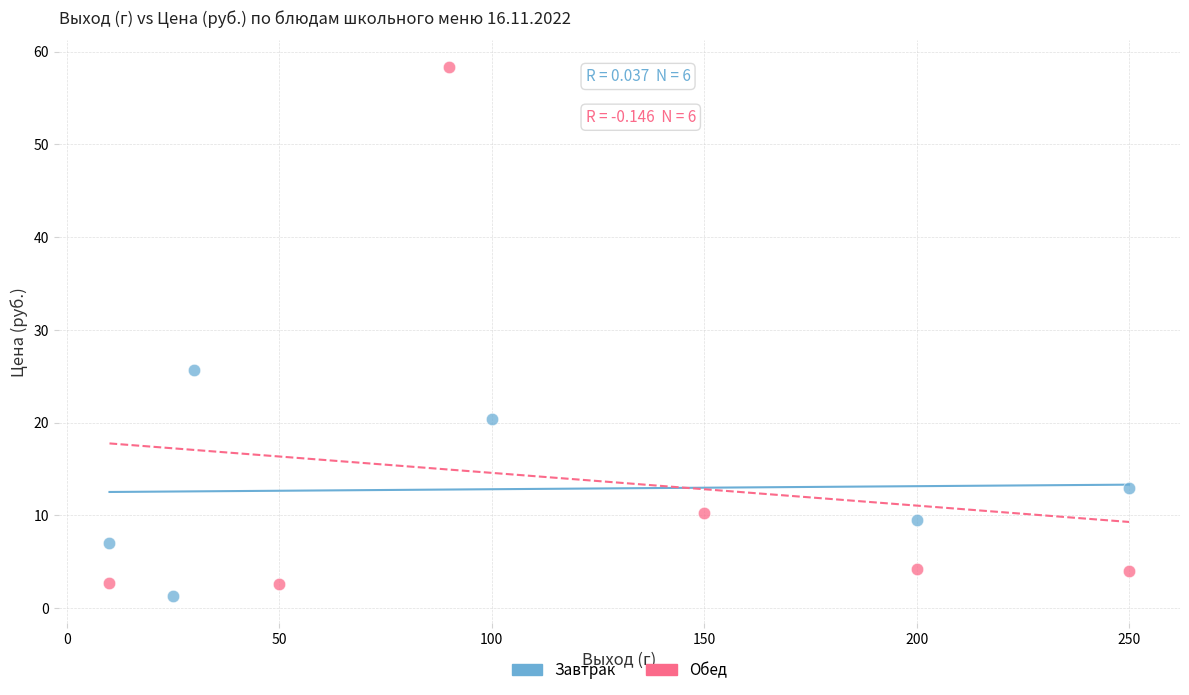

What are all the series names shown in the legend?

Завтрак, Обед